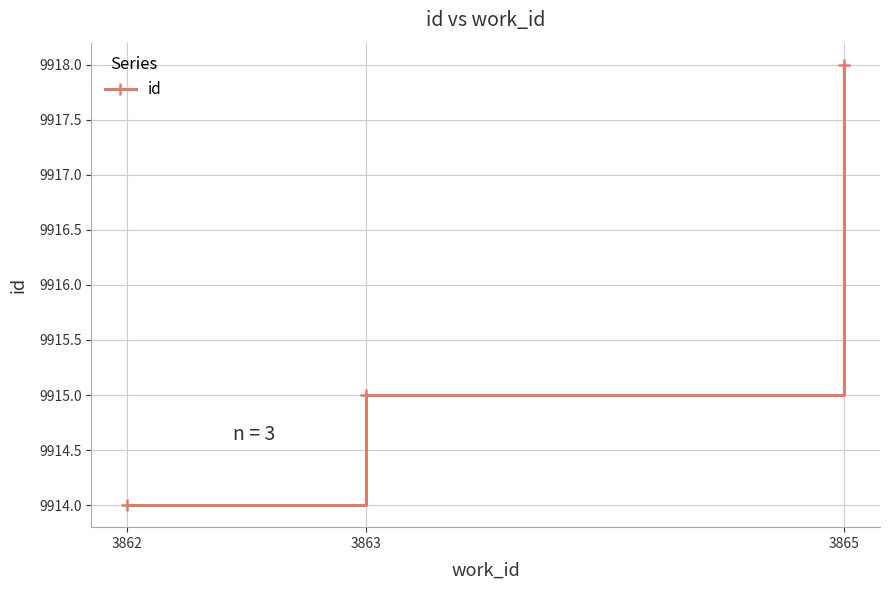

What is the sum of the values at 3865 and 3862?

19832